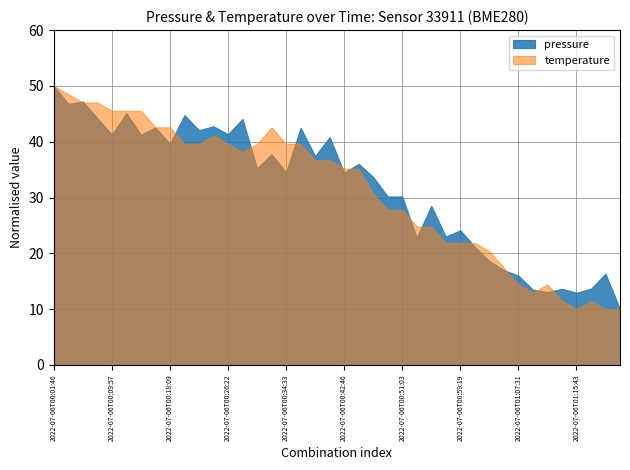

What is the lowest value of the temperature series?

10.0